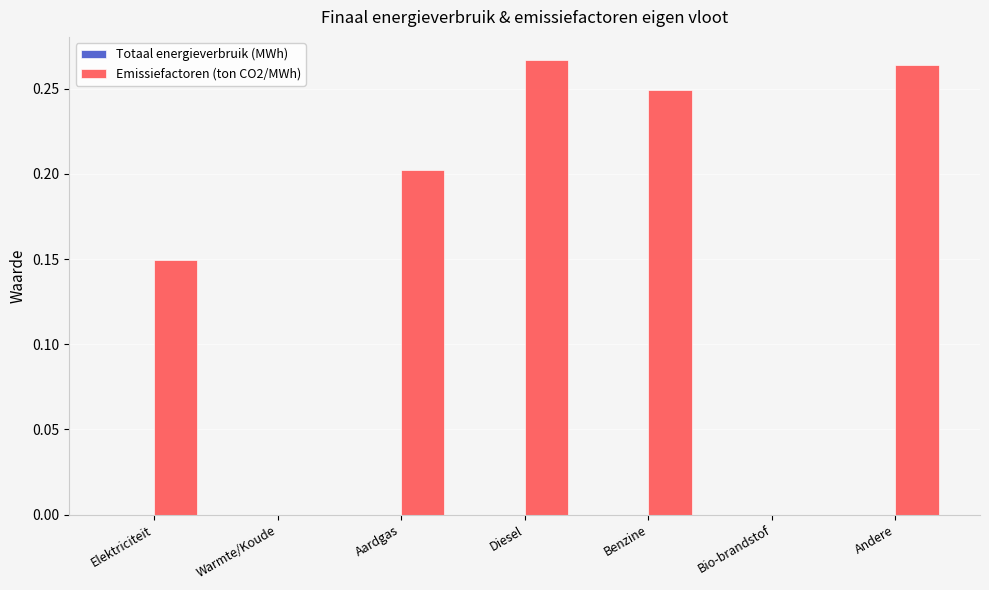

Between Warmte/Koude and Diesel, which is larger?

Diesel